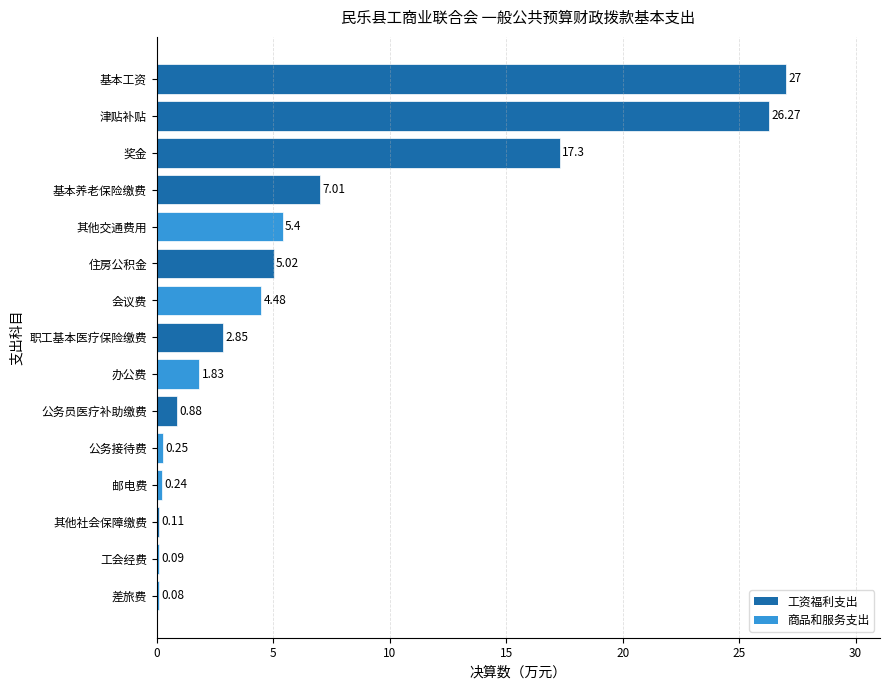

What is the change in value from 奖金 to 办公费?

-15.5